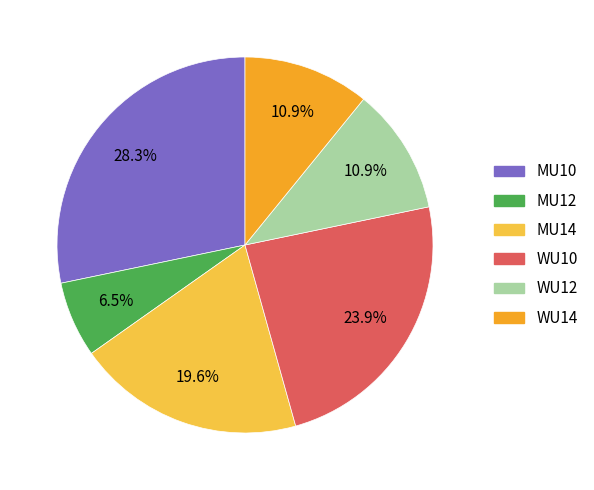

How much of the chart is everything except MU10?

71.7%